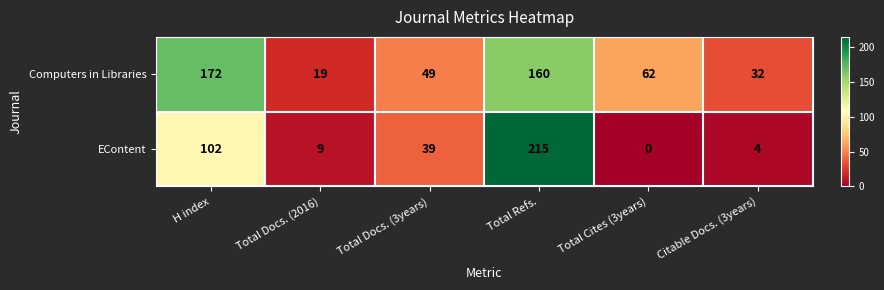

The Computers in Libraries series shows 19 at Total Docs. (2016). True or false?

True